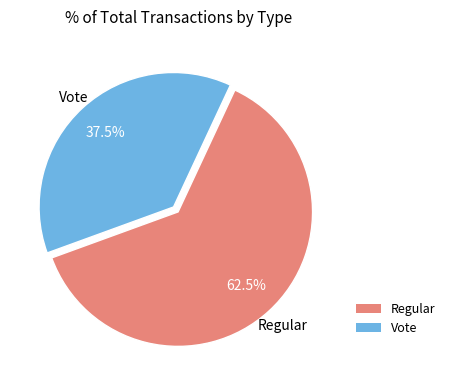

What is the majority slice?

Regular